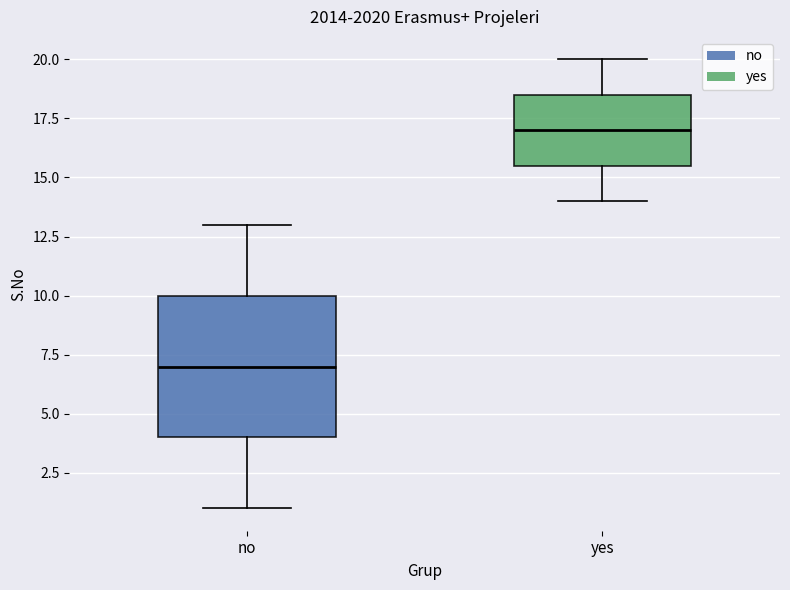

Reading left to right, read every box against the y-axis: the position of its median line, the range the box covers, and the ends of its whiskers. The values are not printed on the chart, so give them approximately, as read against the axis.

no: median 7.0, box 4.0 to 10.0, whiskers 1.0 to 13.0
yes: median 17.0, box 15.5 to 18.5, whiskers 14.0 to 20.0